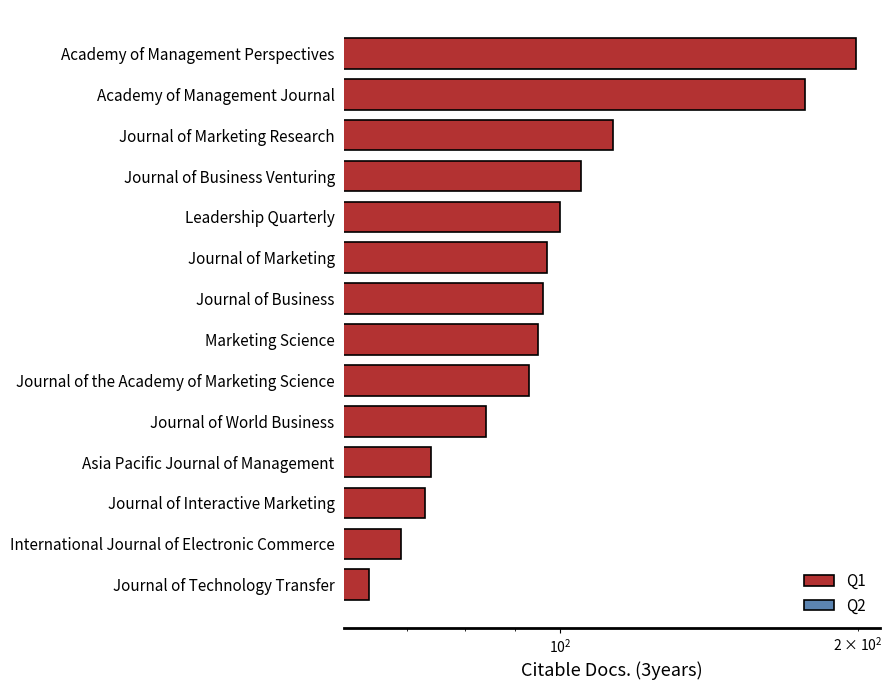

How many distinct data groups are displayed?

1